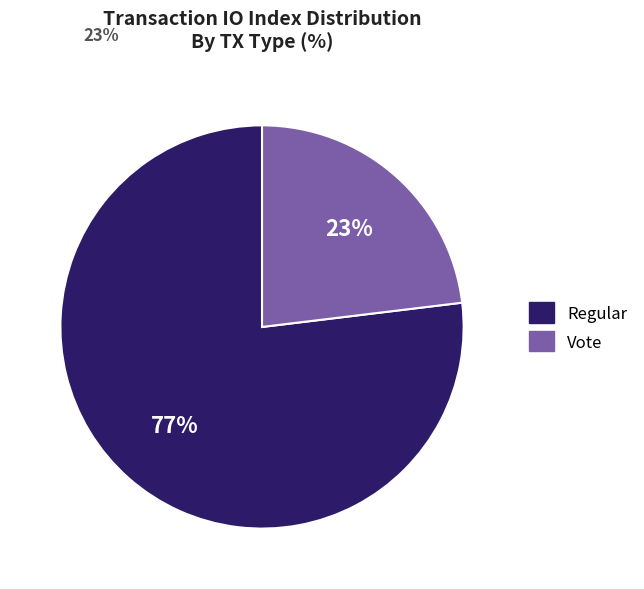

Does any single category account for the majority?

Yes